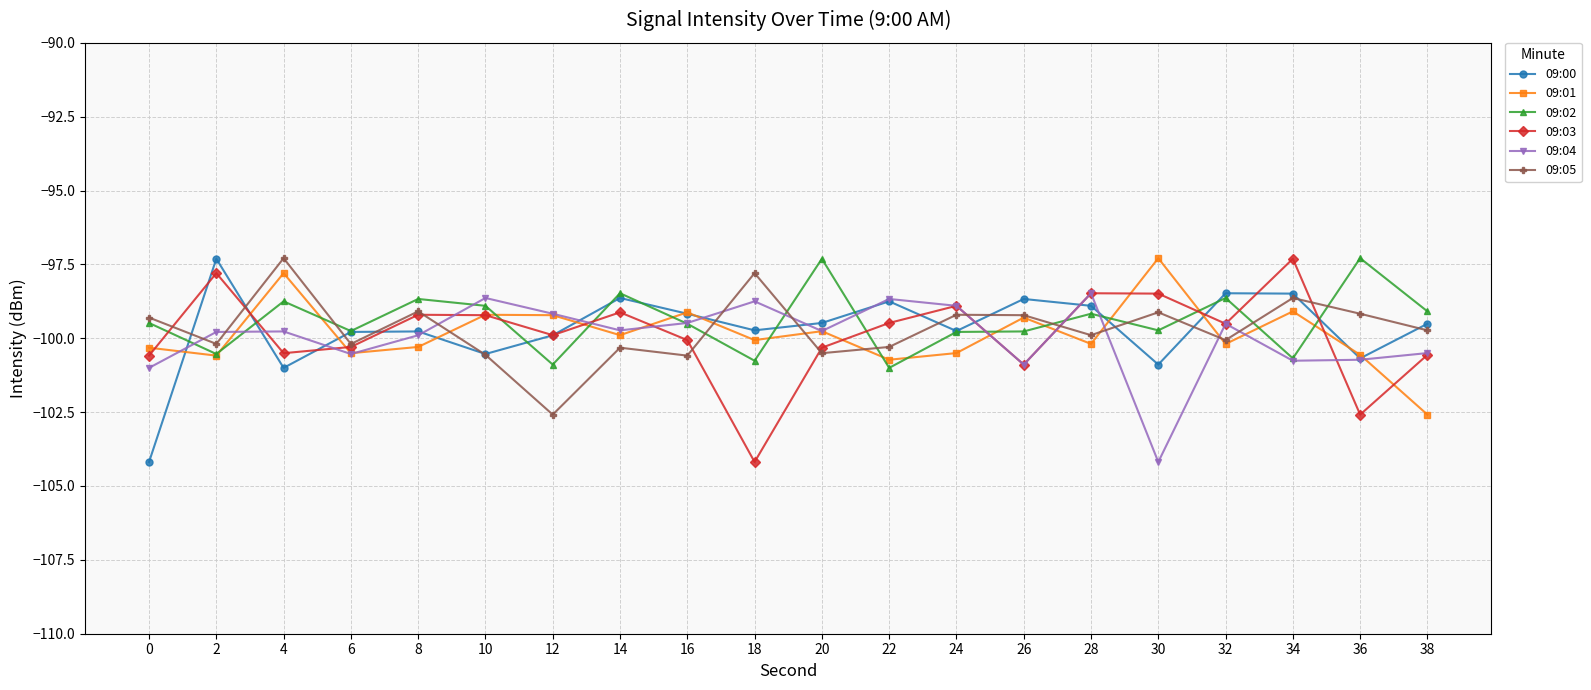

What is the difference between the maximum and minimum values in the 09:03 series?

6.9